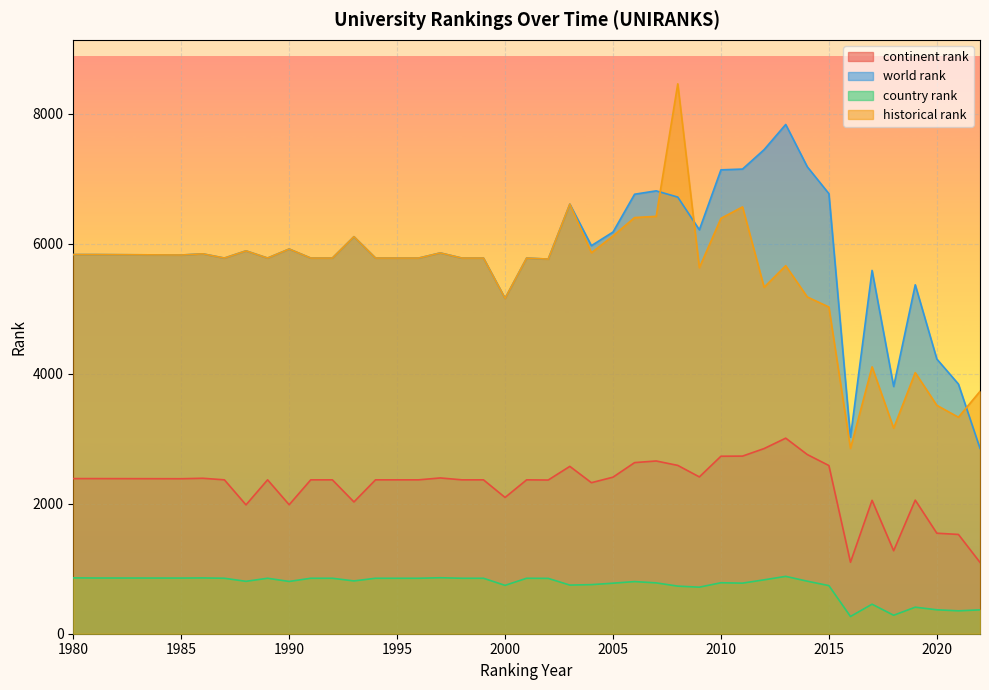

List the labels in order of historical rank value, smallest first.

2016, 2018, 2021, 2020, 2022, 2019, 2017, 2015, 2000, 2014, 2012, 2009, 2013, 2002, 1987, 1989, 1991, 1992, 1994, 1995, 1996, 1998, 1999, 2001, 1985, 1980, 1981, 1986, 1997, 2004, 1988, 1990, 1993, 2005, 2010, 2006, 2007, 2011, 2003, 2008